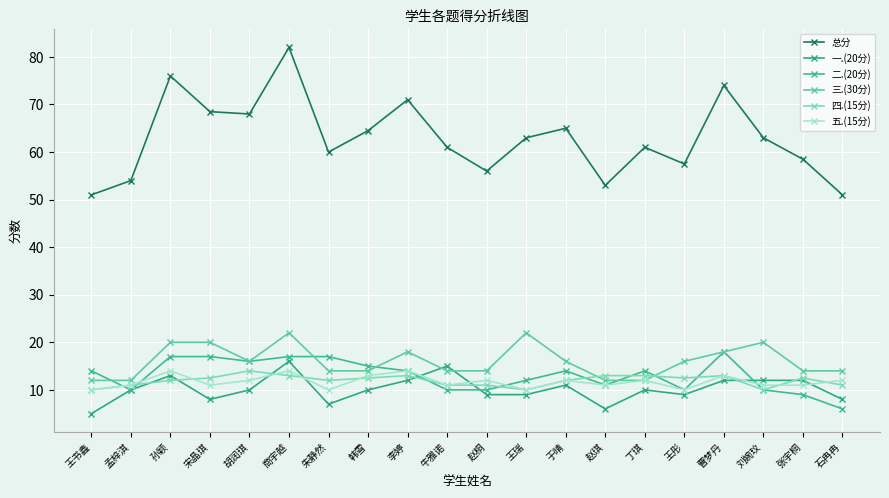

Count the number of data series in this chart.

6